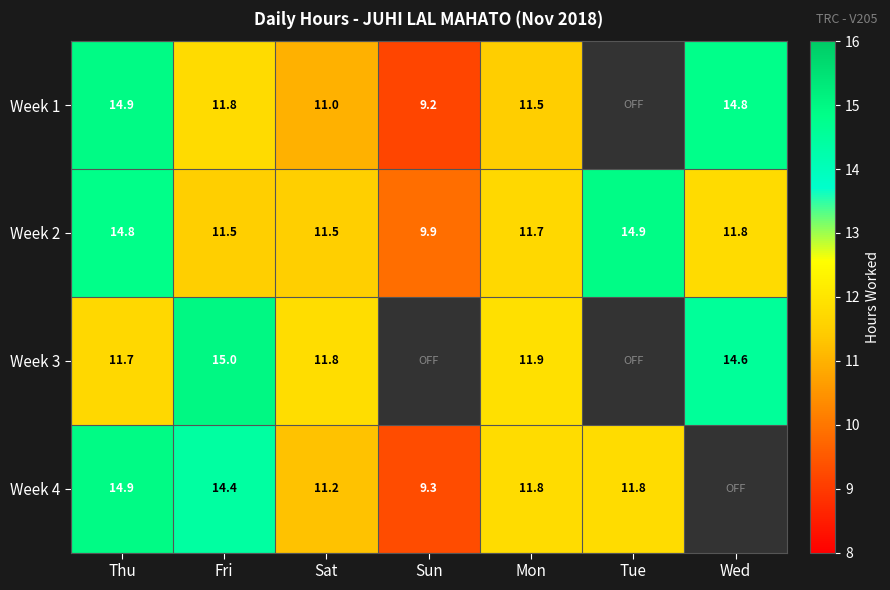

The Week 2 series shows 4.6 at Sun. True or false?

False